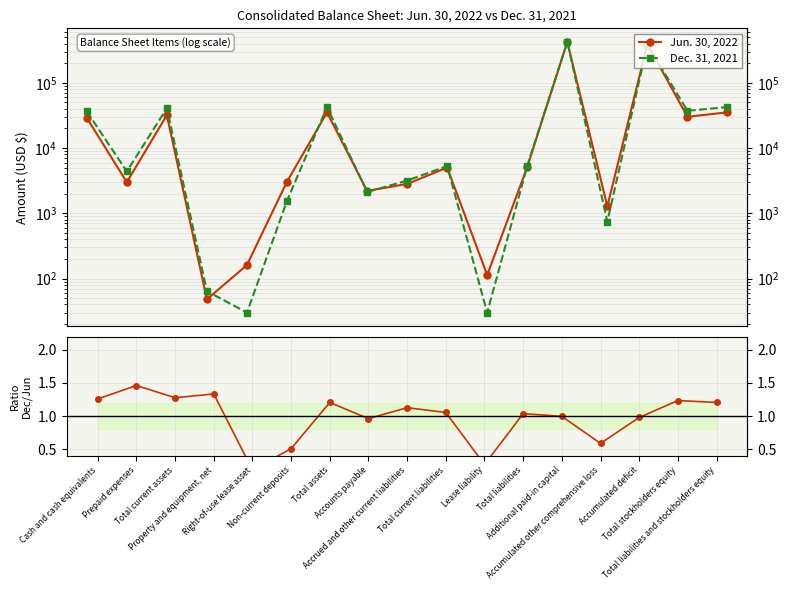

The Jun. 30, 2022 series shows 32077.0 at Total current assets. True or false?

True